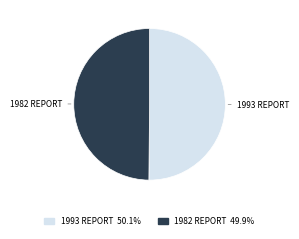

Combined, do 1982 REPORT and 1993 REPORT account for over 50%?

Yes